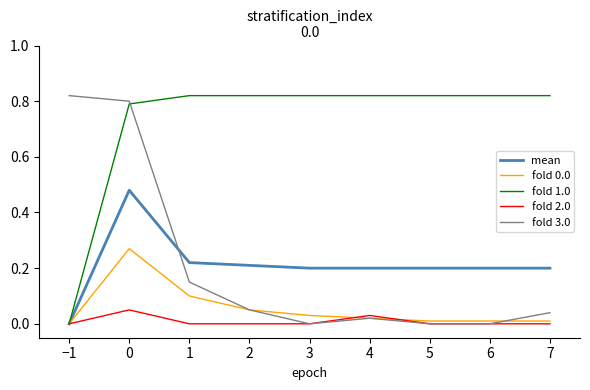

The fold 3.0 series shows 0.1 at 1. True or false?

True